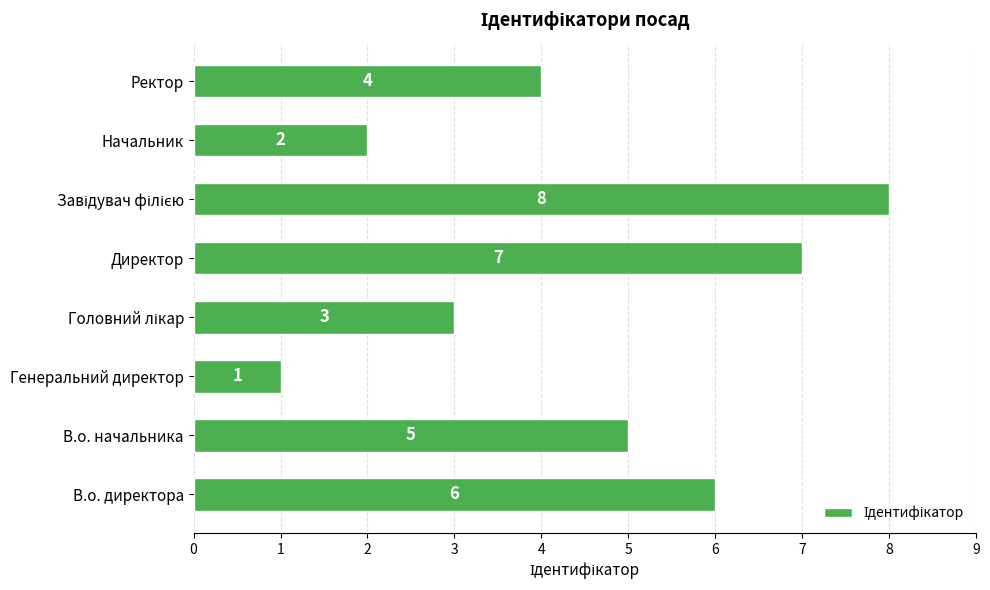

What is the difference between the second highest and second lowest values?

5